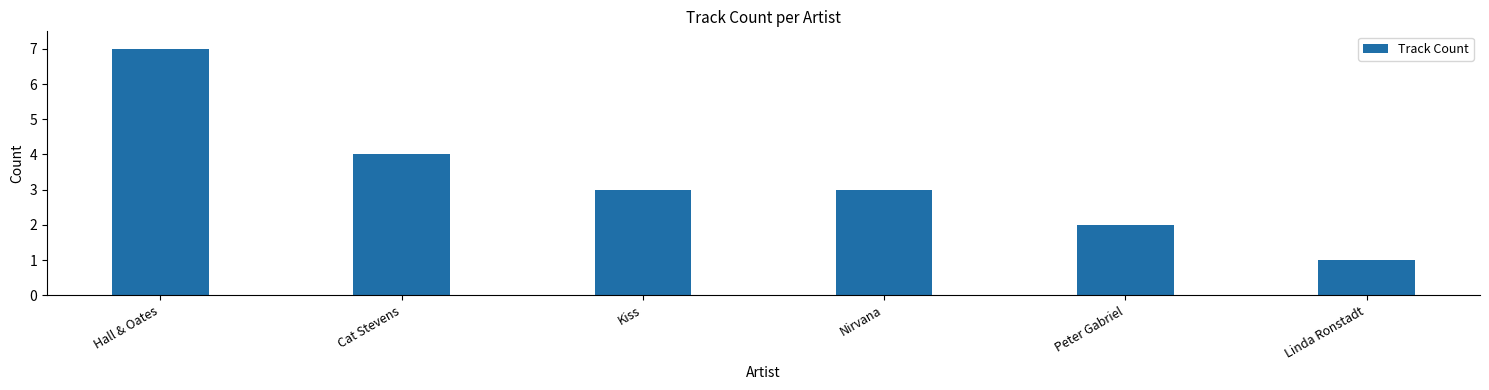

Reading left to right, transcribe all the data shown in this chart.

7	4	3	3	2	1